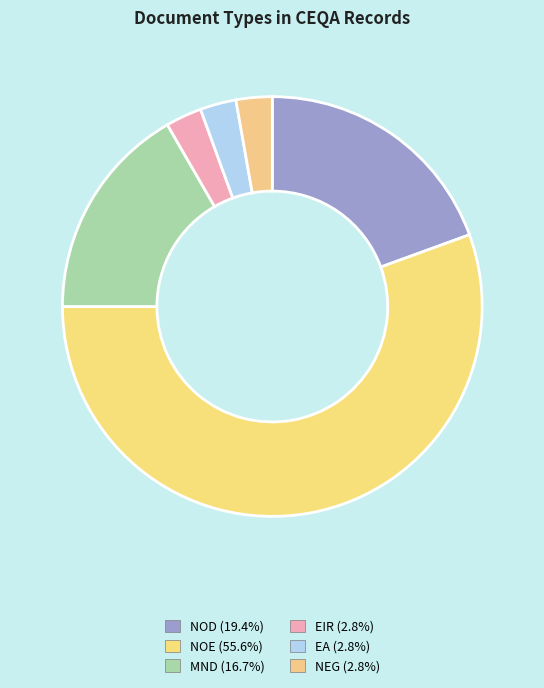

Count the number of slices in the pie.

6